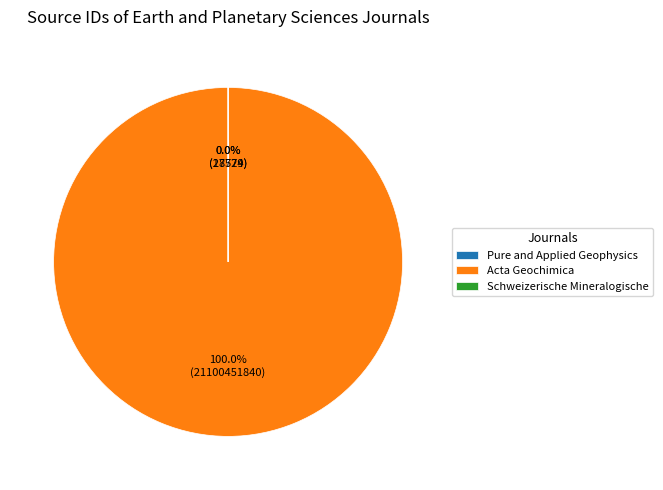

What is the largest slice in the pie chart?

Acta Geochimica